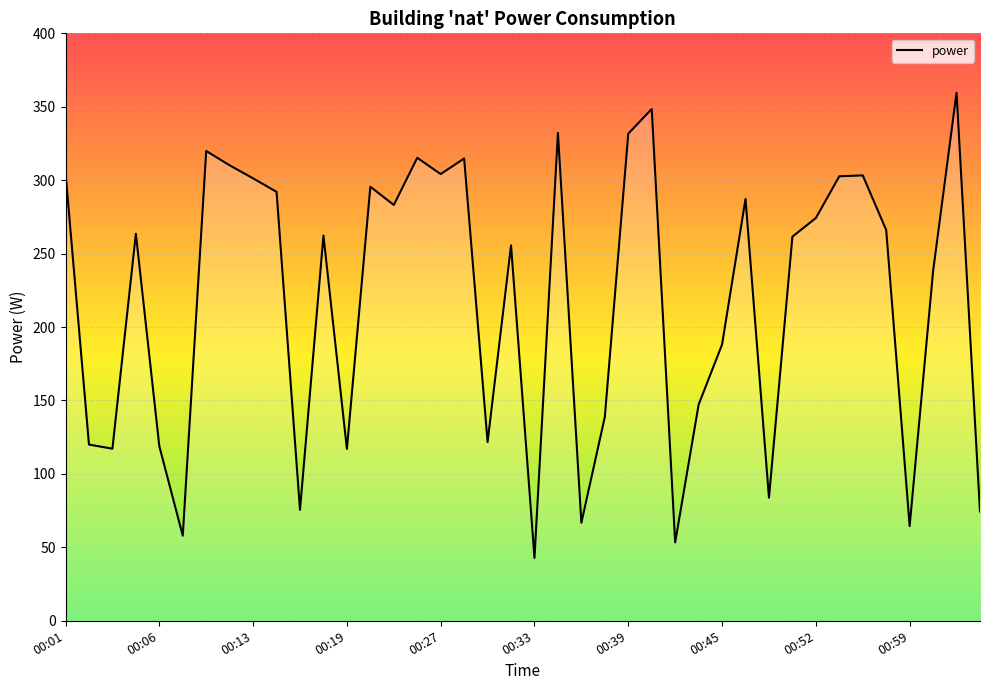

How many distinct data groups are displayed?

1